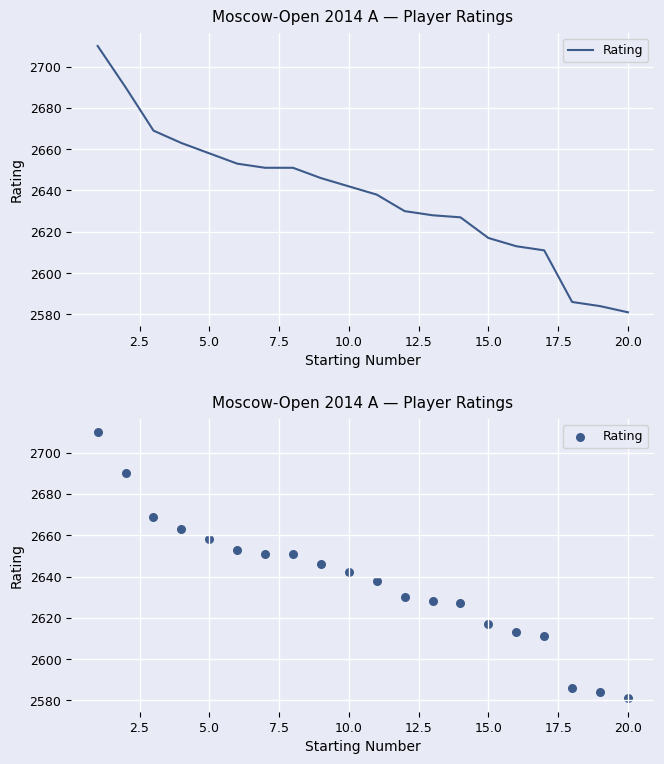

Which has a higher value, 22.5 or 2.5?

2.5